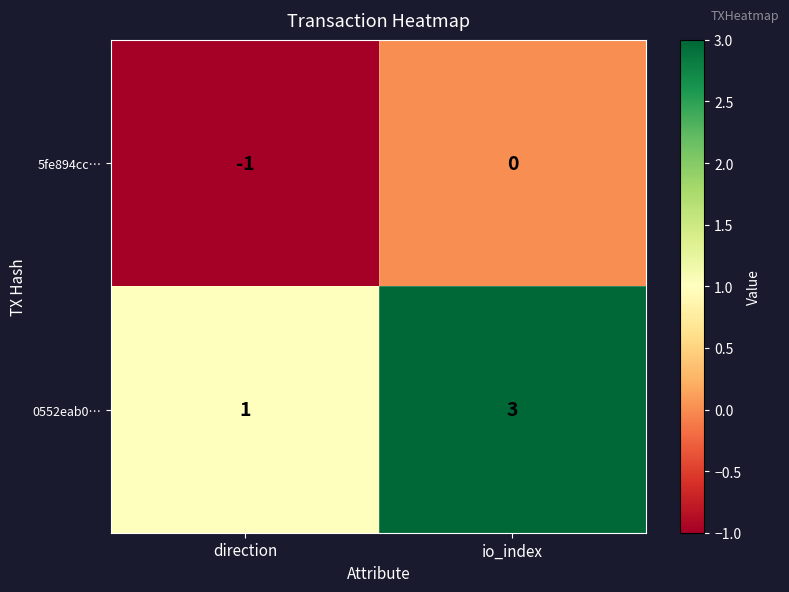

How many values in the 5fe894cc… series are below 0?

1